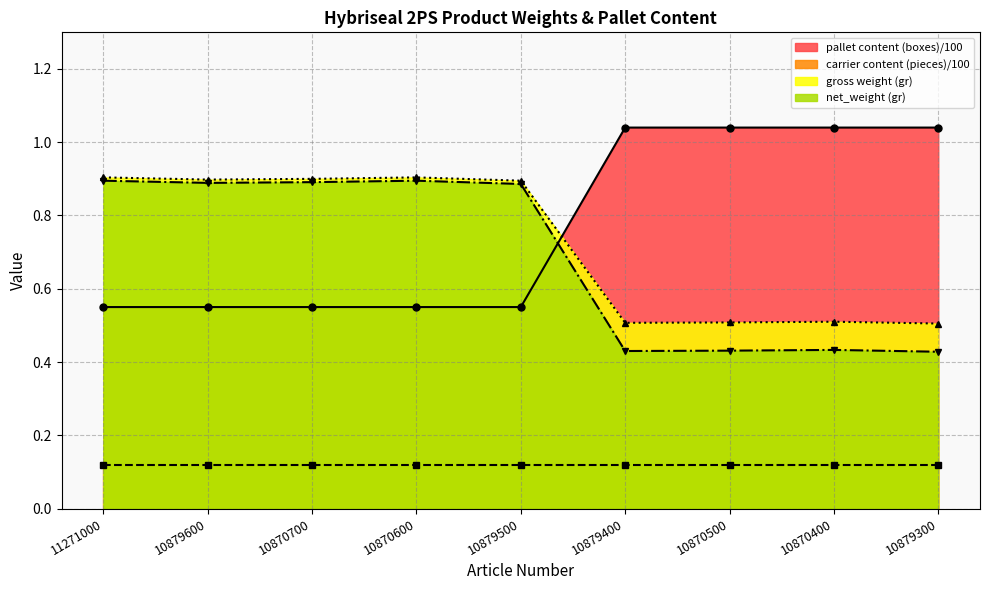

How many times do net_weight (gr) and pallet content (boxes)/100 cross each other?

1